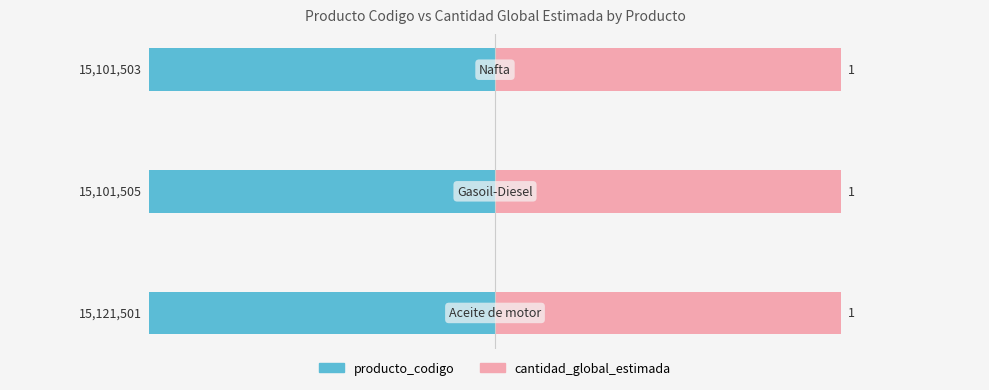

Count the number of categories in the chart.

3